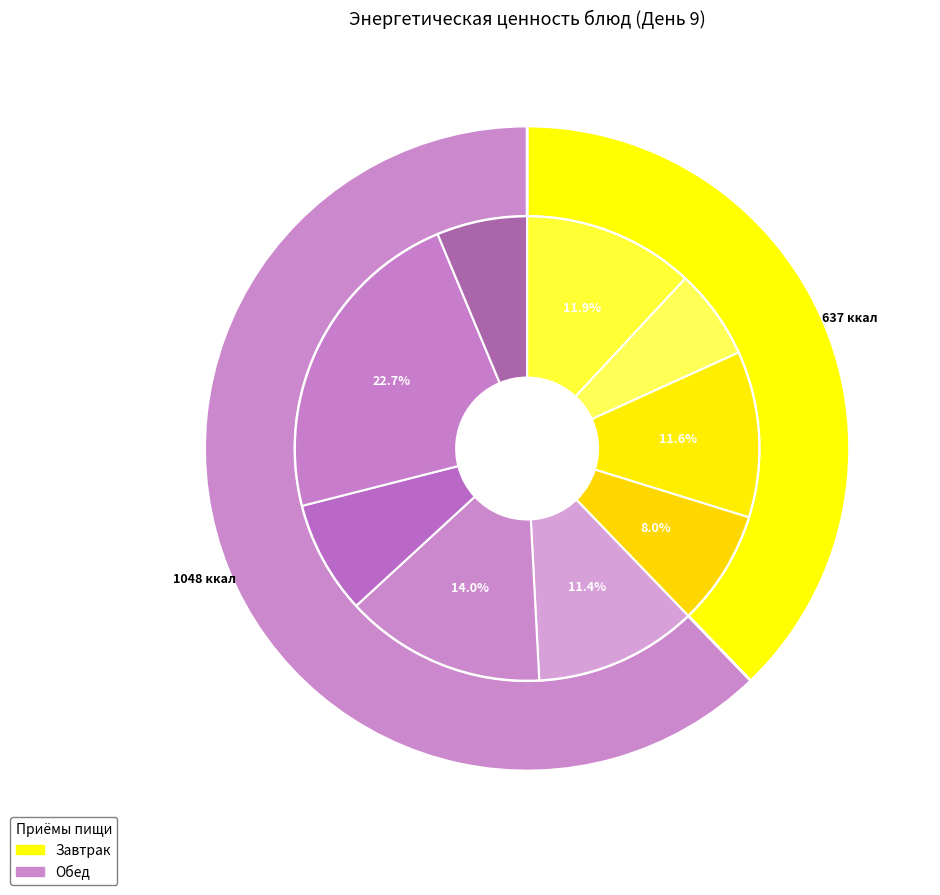

How many slices are in this pie chart?

9